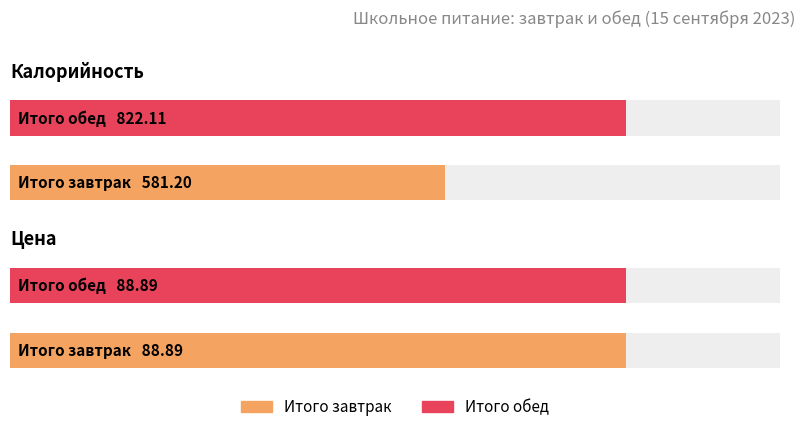

Reading right to left, transcribe all the data shown in this chart.

Калорийность: 822.1	581.2
Цена: 88.9	88.9